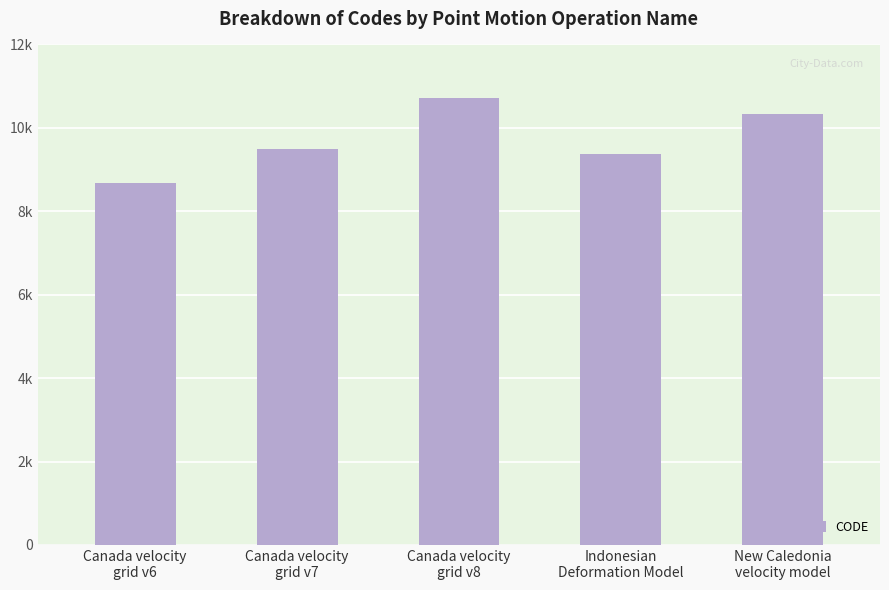

Reading left to right, transcribe all the data shown in this chart.

Canada velocity
grid v6=8676	Canada velocity
grid v7=9483	Canada velocity
grid v8=10707	Indonesian
Deformation Model=9375	New Caledonia
velocity model=10323